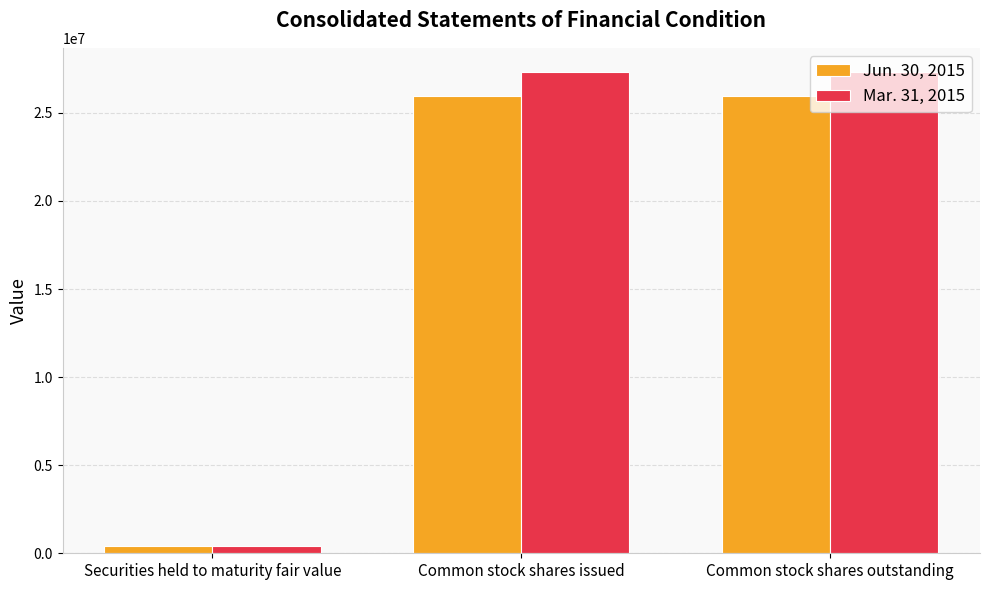

What are all the series names shown in the legend?

Jun. 30, 2015, Mar. 31, 2015